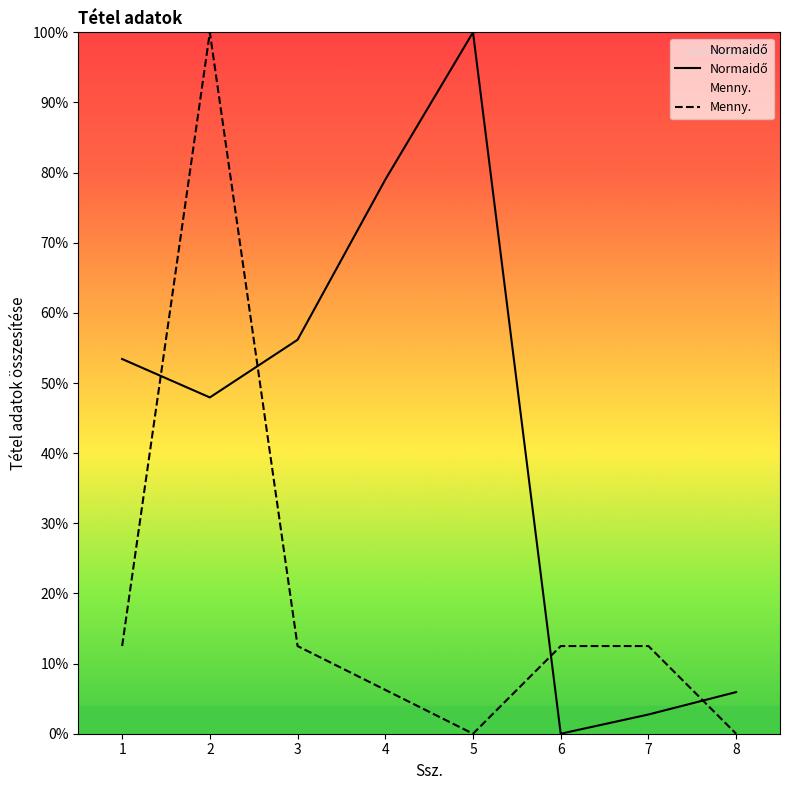

Rank the series by their maximum value, from lowest to highest.

Normaidő, Menny.